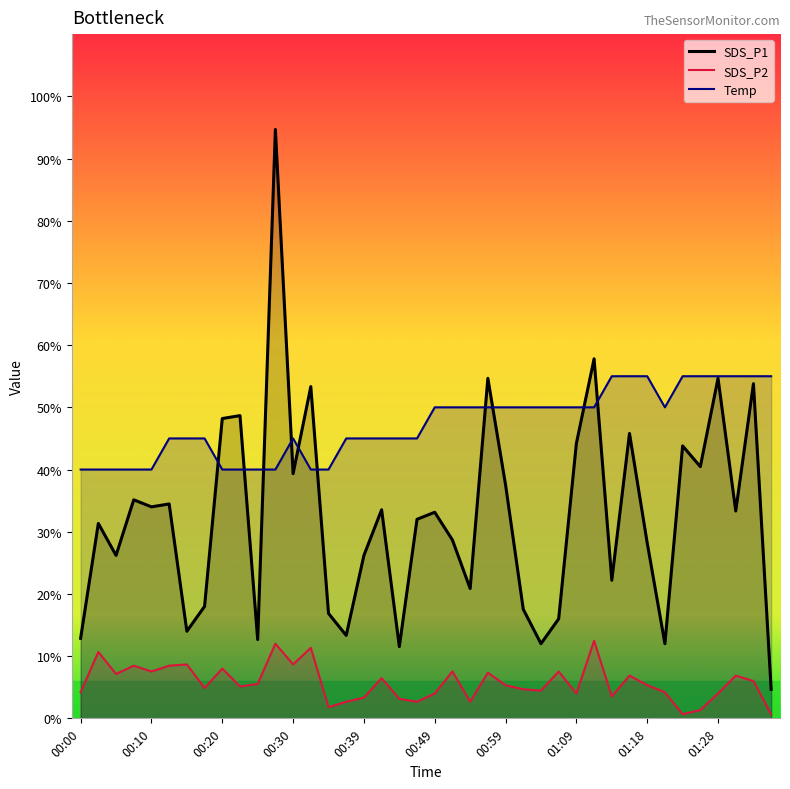

True or false: Temp and SDS_P2 intersect in this chart.

False